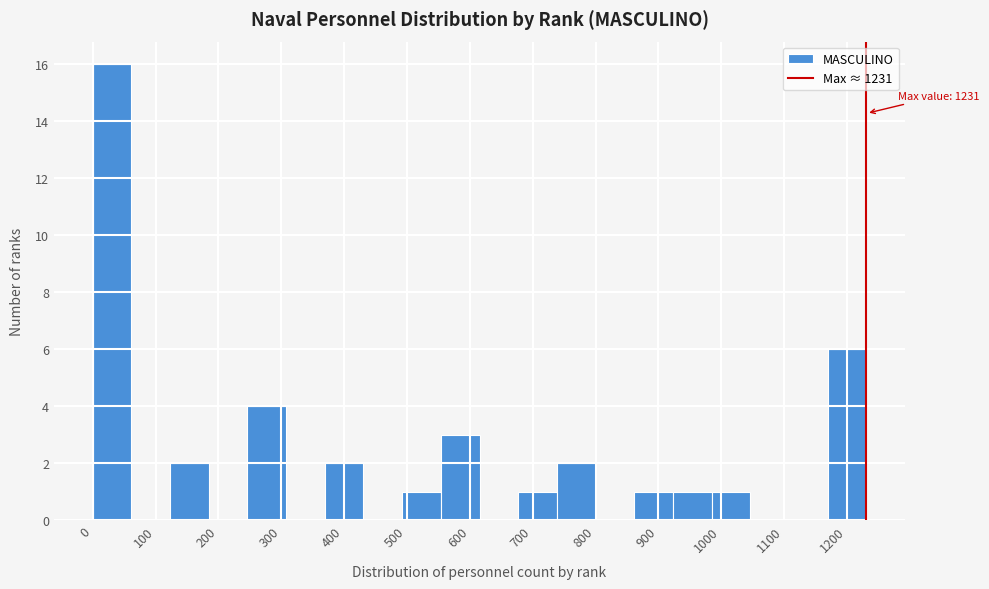

Over which range of the x-axis is the bar tallest?

0 to 60